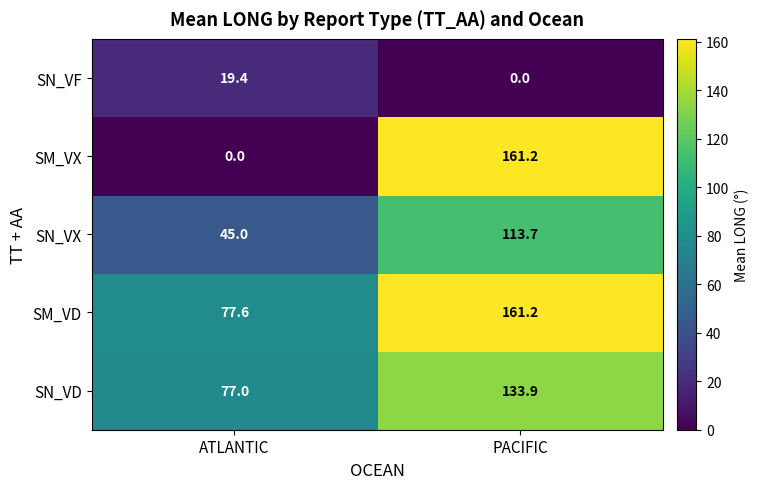

How many categories are shown in the chart?

2